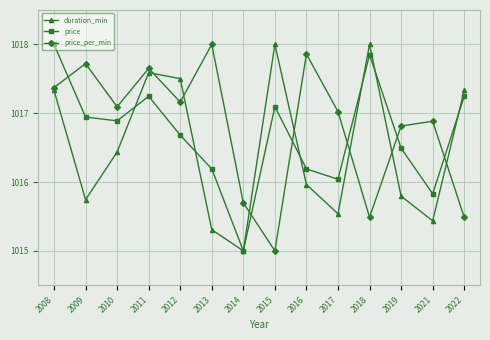

What are all the series names shown in the legend?

duration_min, price, price_per_min